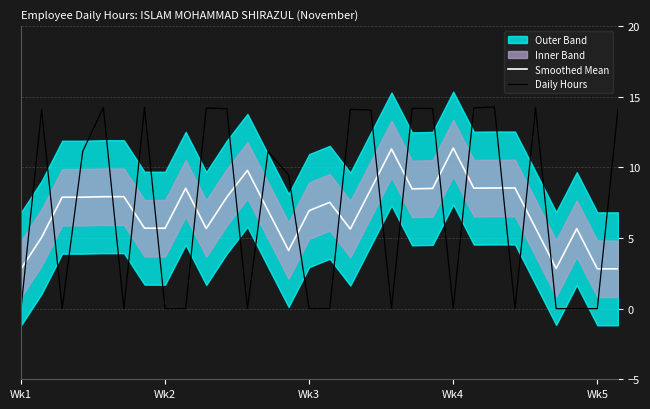

What is the highest value of the Smoothed Mean series?

11.4